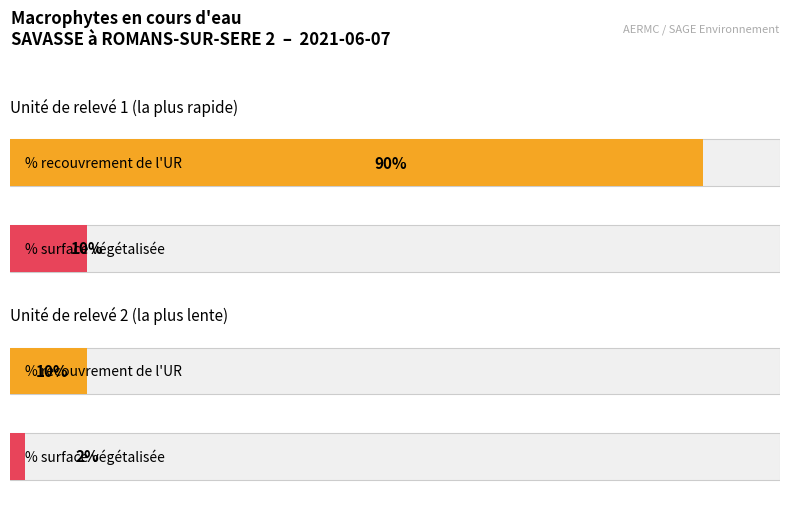

At how many categories does at least one series exceed 84?

1